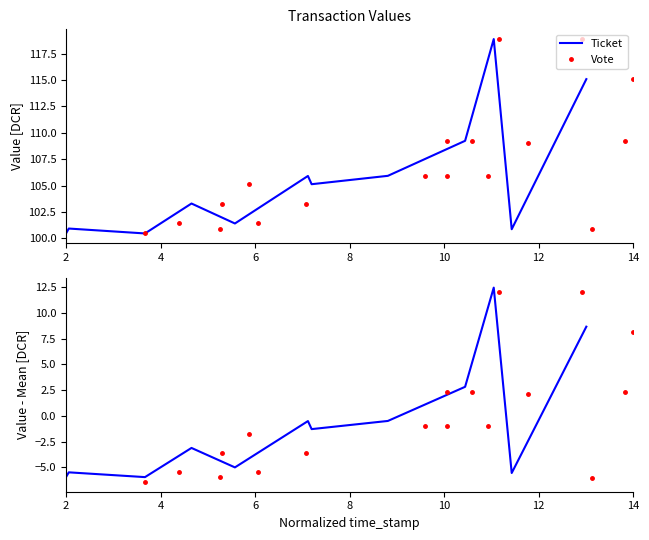

What is the difference between the highest and lowest values at 8?

0.5